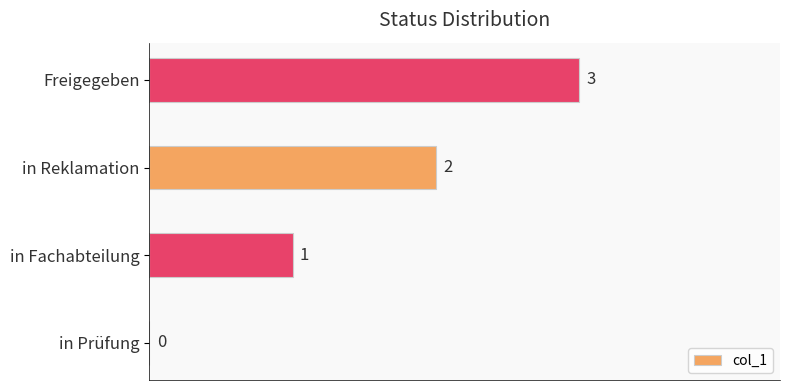

Count the number of data series in this chart.

1